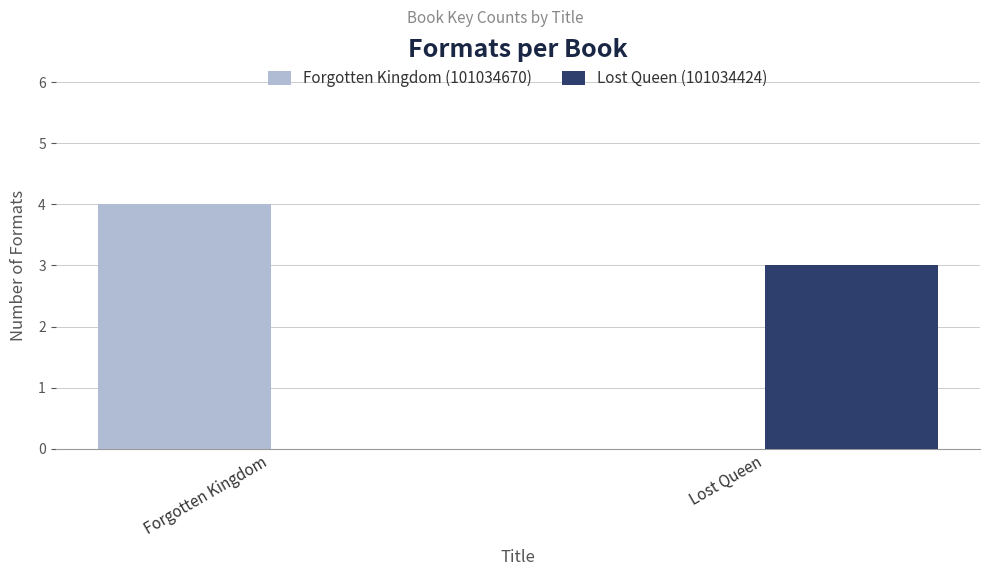

Which series has the largest total across all categories?

Forgotten Kingdom (101034670)